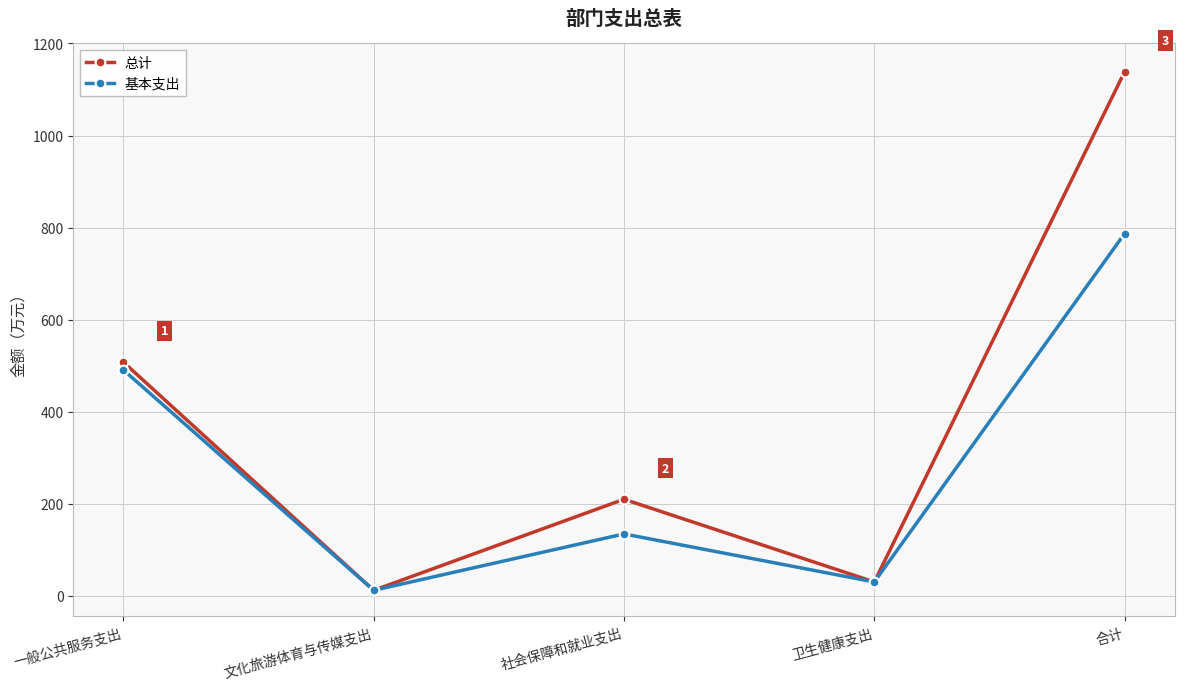

Does the chart have visible grid lines?

Yes